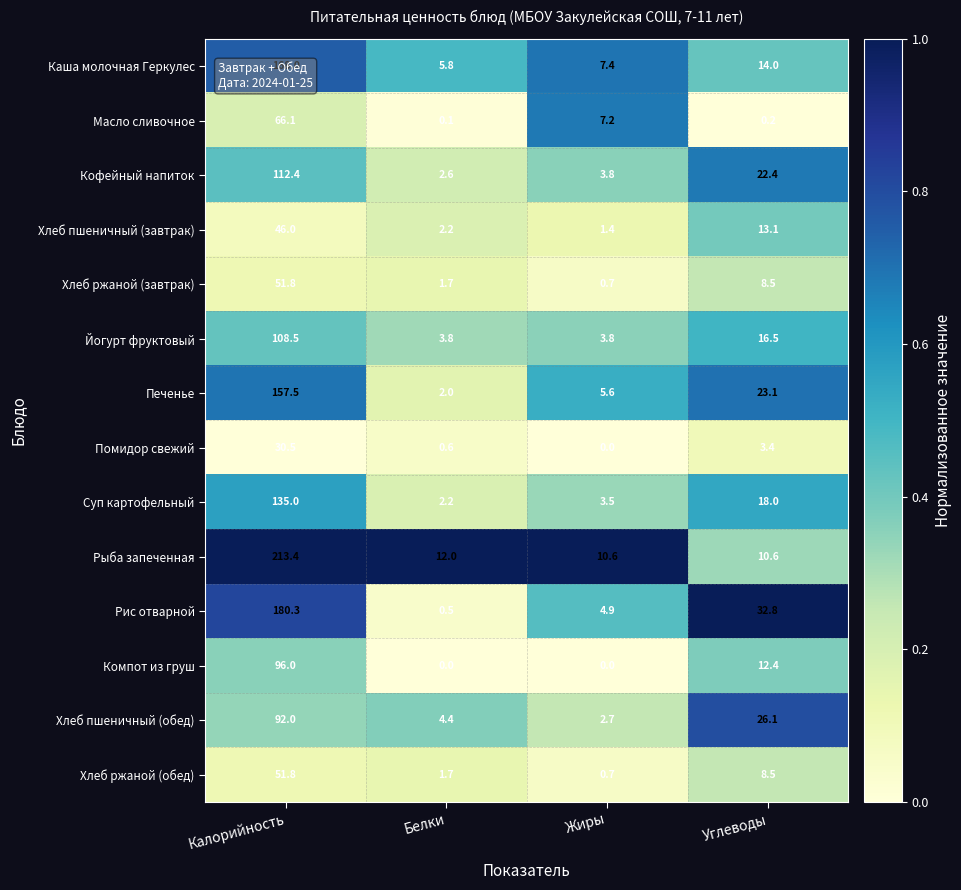

True or false: Рыба запеченная has a value of 12.0 at Белки.

True